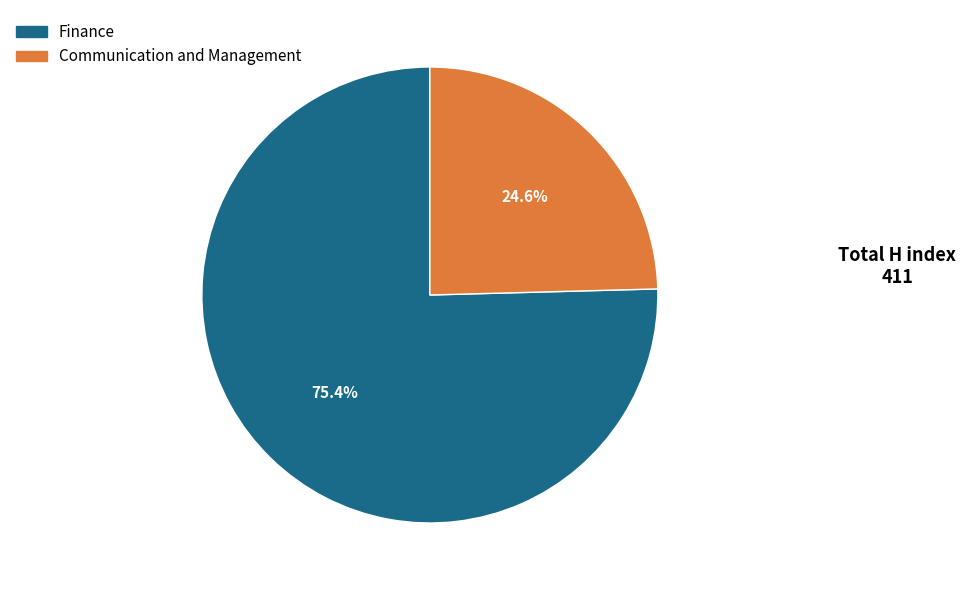

The Communication and Management slice represents 34% of the pie. True or false?

False